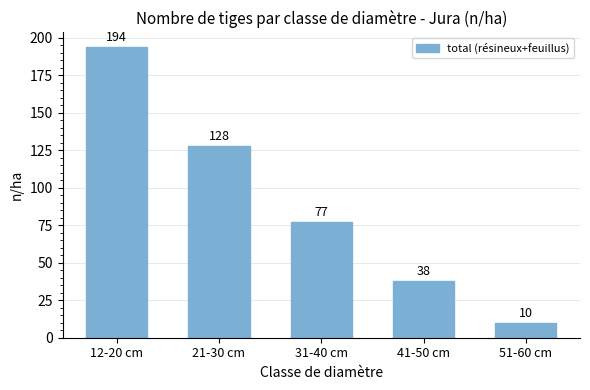

Reading right to left, transcribe all the data shown in this chart.

10	38	77	128	194